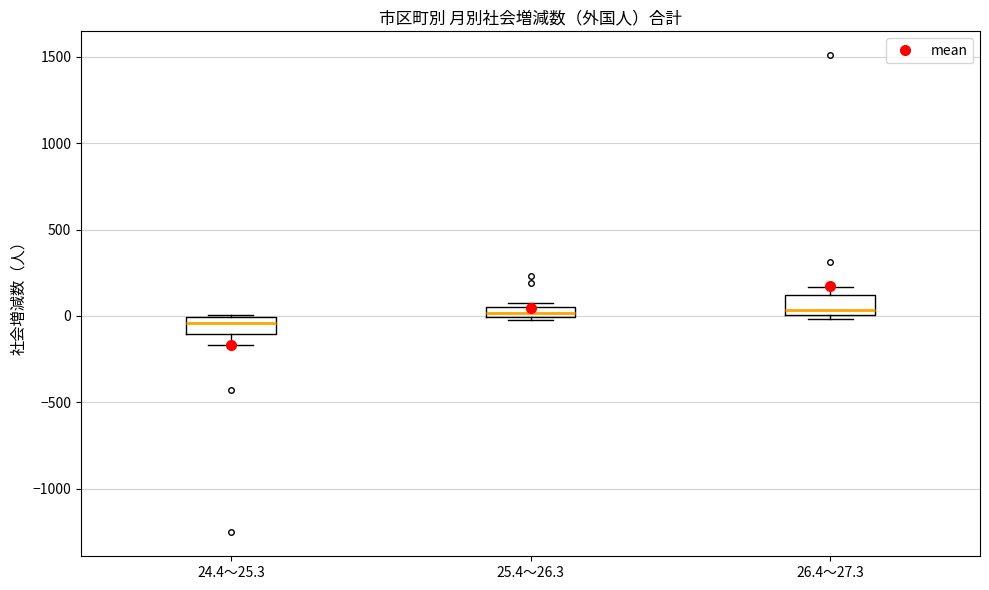

Where is the lower edge of the box for 25.4～26.3 on the y-axis? The values are not printed on the chart, so give them approximately, as read against the axis.

0